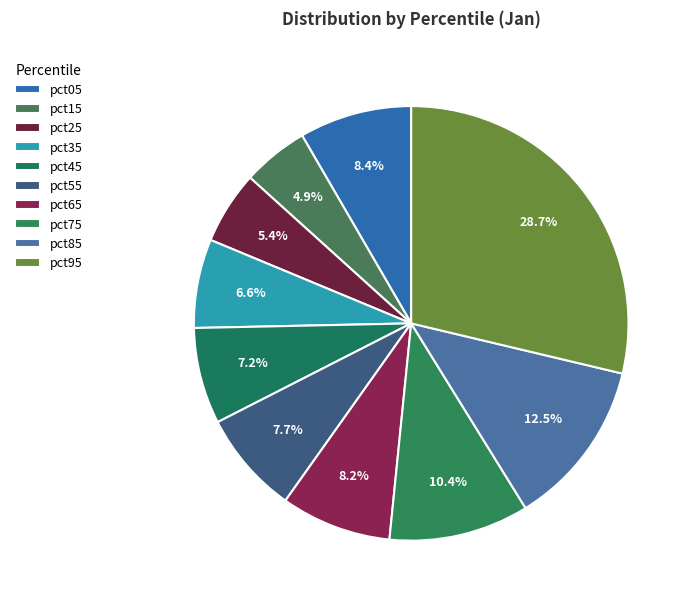

To the nearest percent, what portion does pct95 represent?

29%